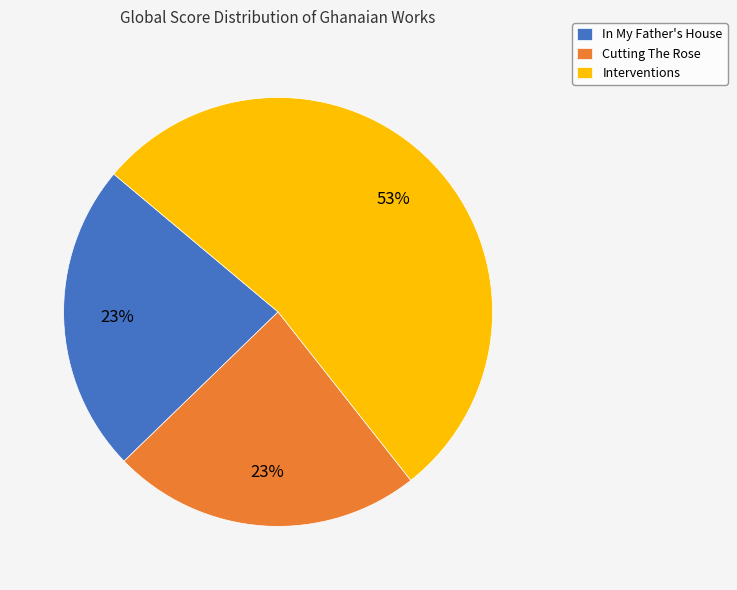

Approximately how many times larger is the value at In My Father's House compared to Interventions?

0.4